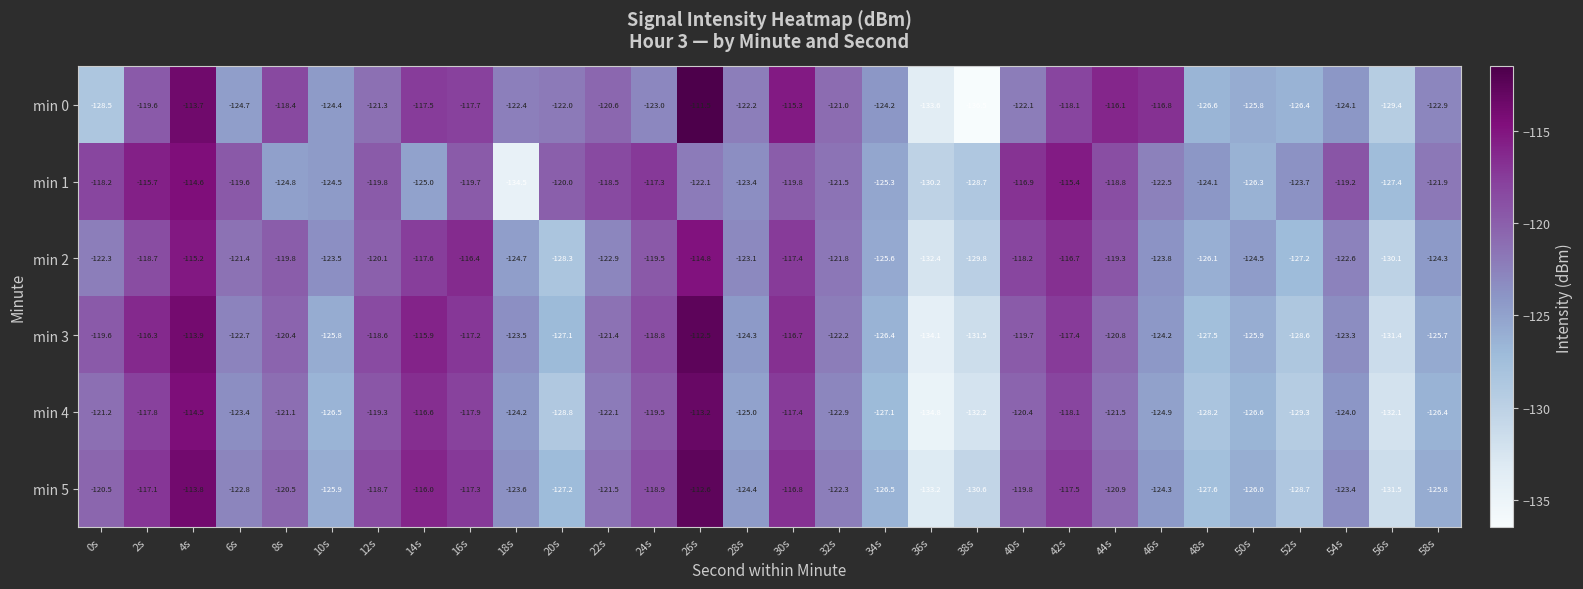

The value of min 4 at 6s is -28.7. True or false?

False